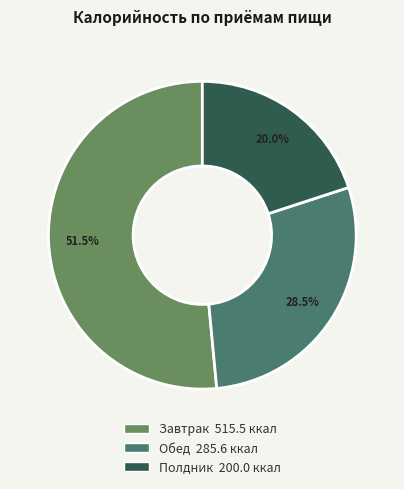

What is the total percentage of Полдник and Завтрак?

71.5%